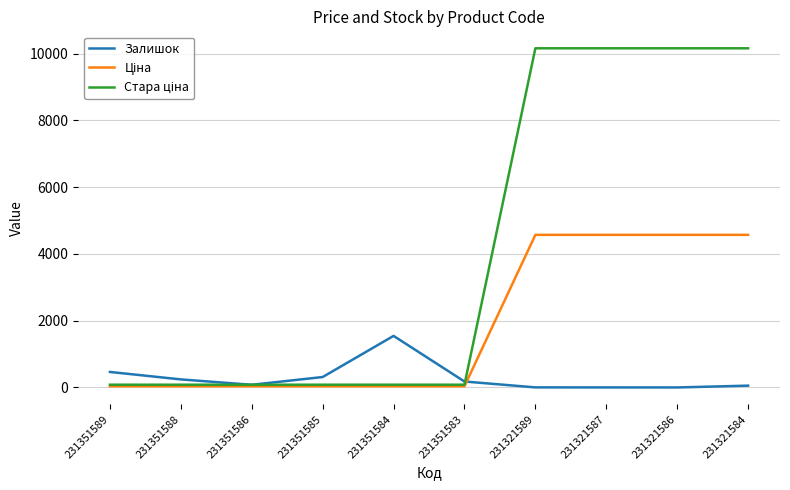

Where is Залишок nearest to the value 773?

231351589